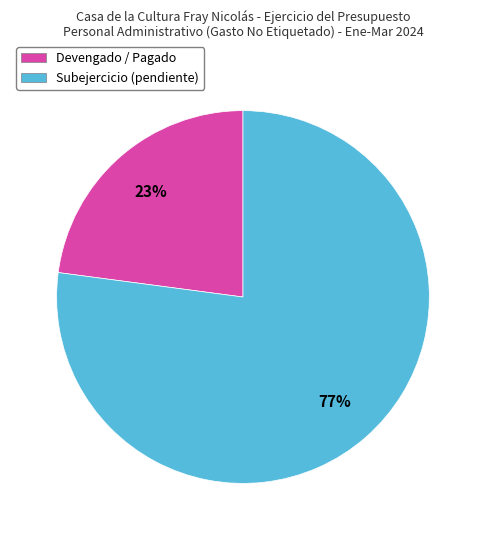

Is it true that Subejercicio is 66% of the pie?

False